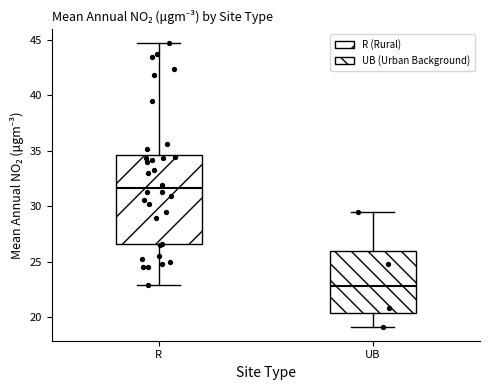

Reading left to right, transcribe this box plot: for each box, give where its median line is, the range the box spans, and where its two whiskers end, as read against the y-axis. The values are not printed on the chart, so give them approximately, as read against the axis.

R: median 31.5, box 26.5 to 34.5, whiskers 23.0 to 44.5
UB: median 23.0, box 20.5 to 26.0, whiskers 19.0 to 29.5